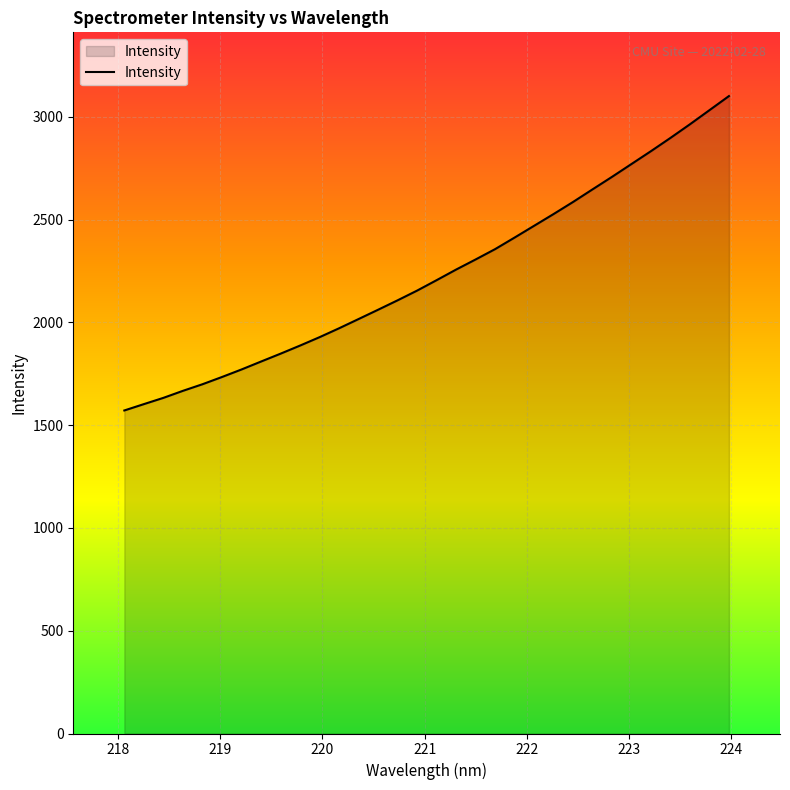

What is the minimum value shown in the chart?

1571.5